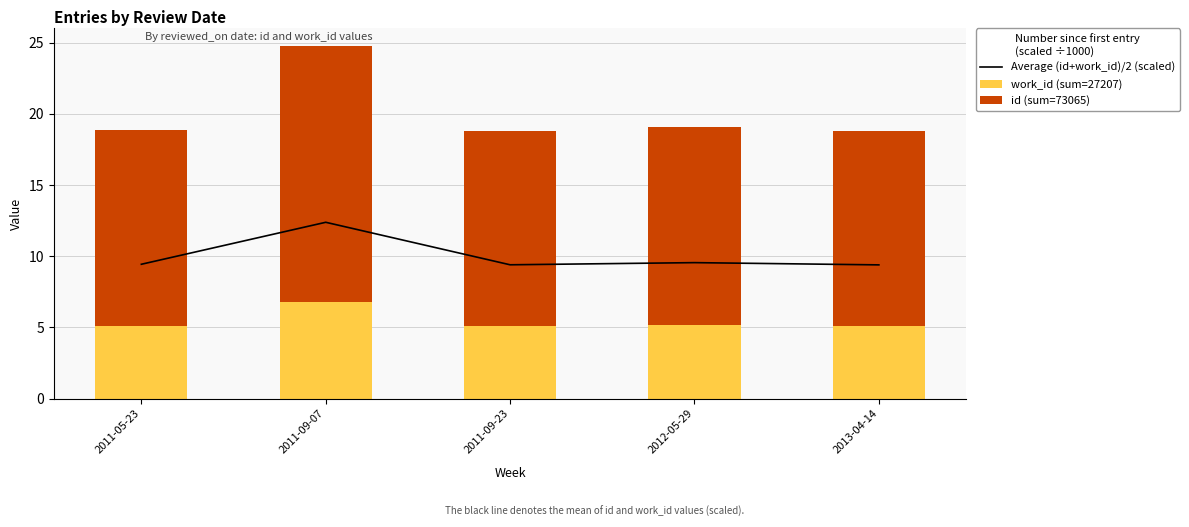

What is the minimum value shown in the chart?

5.1